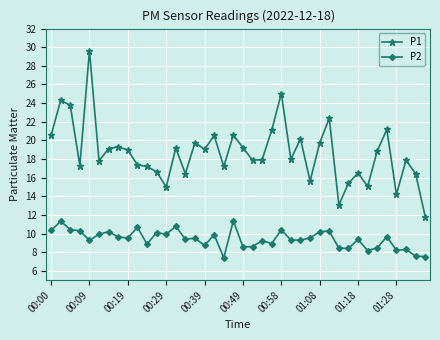

True or false: P2 has more than 1 points higher than both neighbors.

True